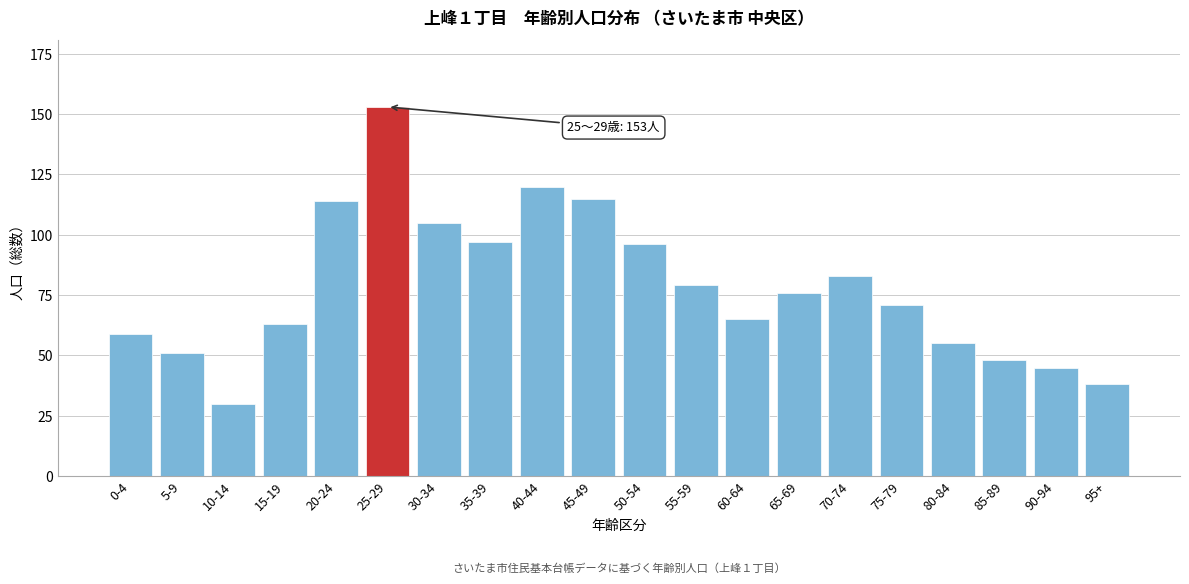

Reading right to left, list all the values displayed in this chart.

95+=38	90-94=45	85-89=48	80-84=55	75-79=71	70-74=83	65-69=76	60-64=65	55-59=79	50-54=96	45-49=115	40-44=120	35-39=97	30-34=105	25-29=153	20-24=114	15-19=63	10-14=30	5-9=51	0-4=59